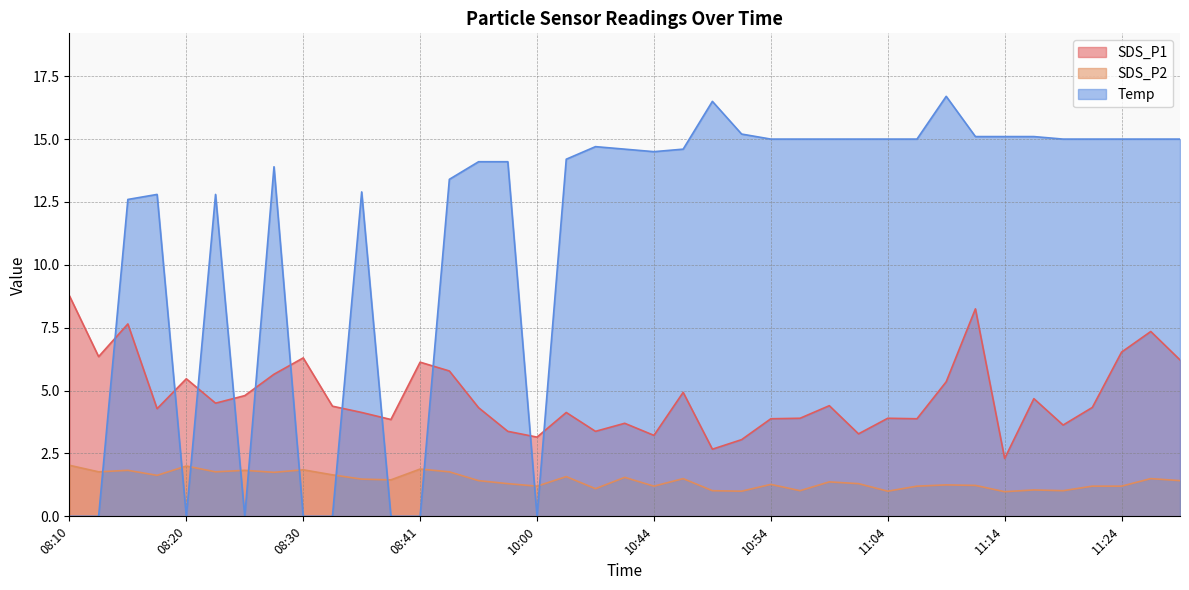

True or false: SDS_P1 has more than 0 interior local peaks.

True